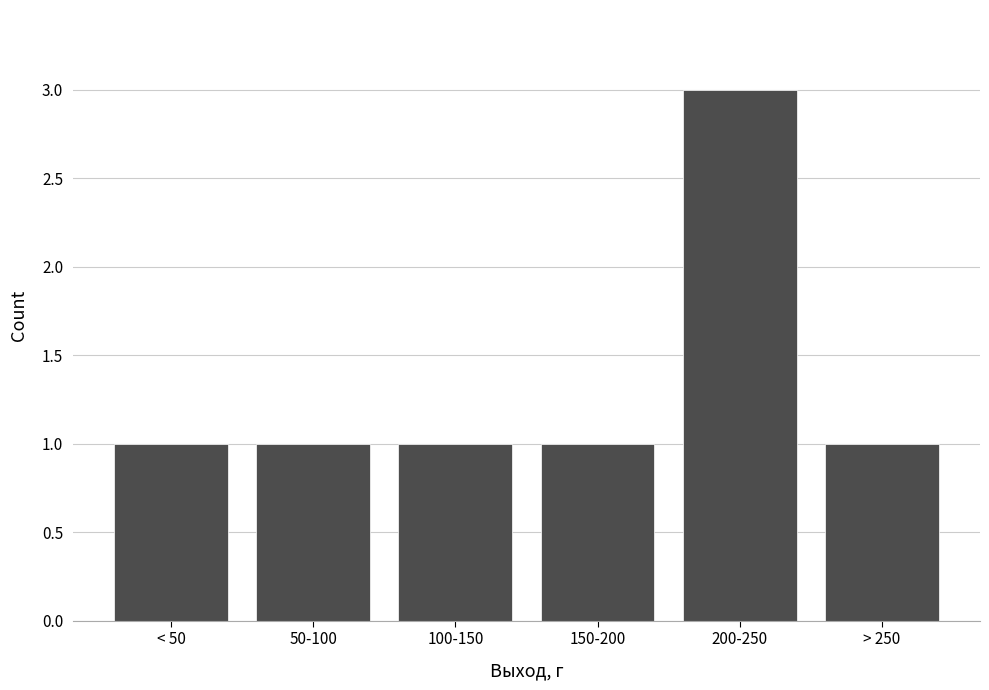

Reading left to right, what are all the values shown in this chart?

< 50=1	50-100=1	100-150=1	150-200=1	200-250=3	> 250=1